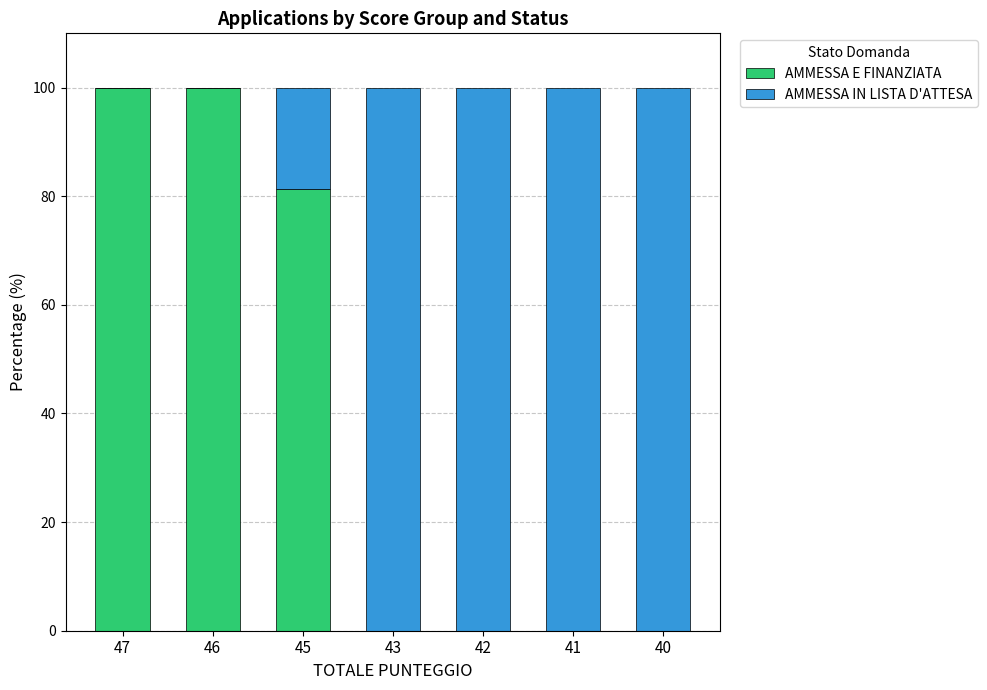

What is the total value across all series at 45?

100.0